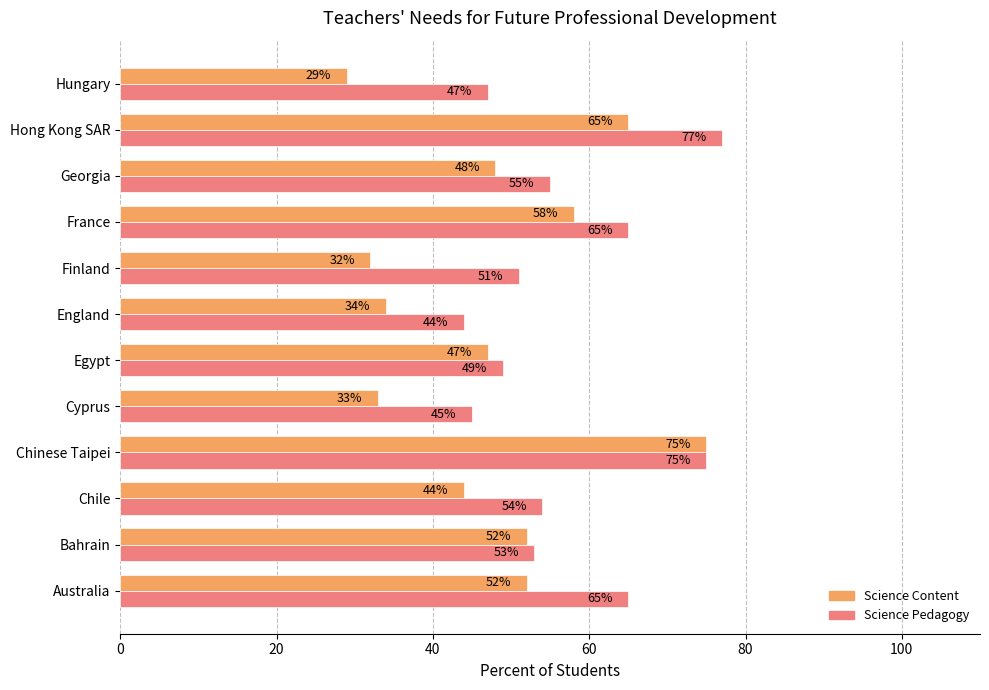

At which category does the chart reach its peak across all series?

Hong Kong SAR